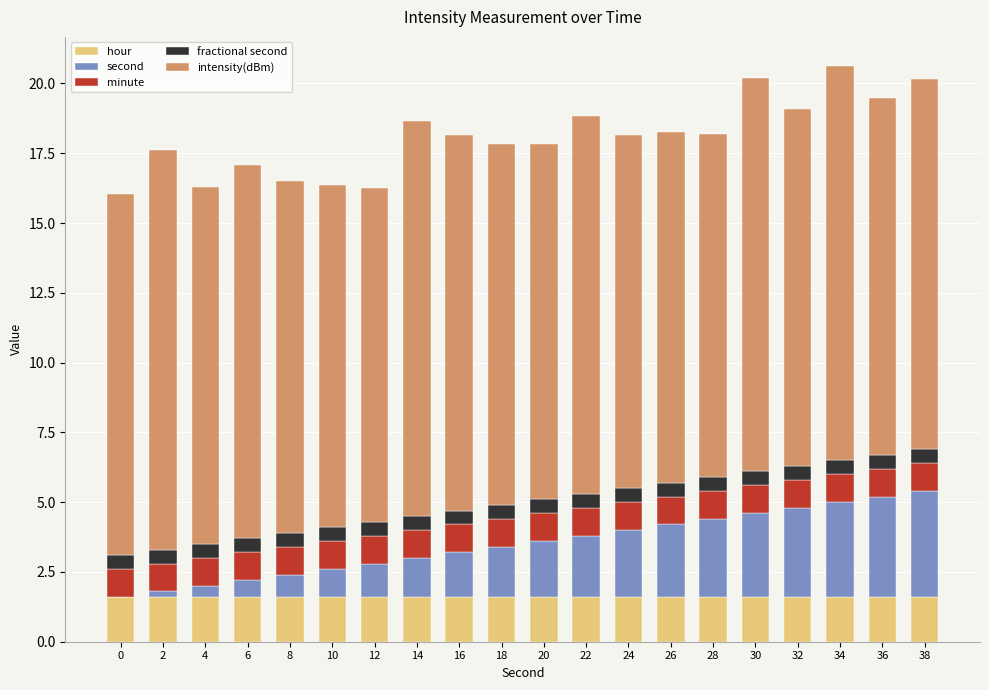

True or false: hour has a value of 0.4 at 2.

False